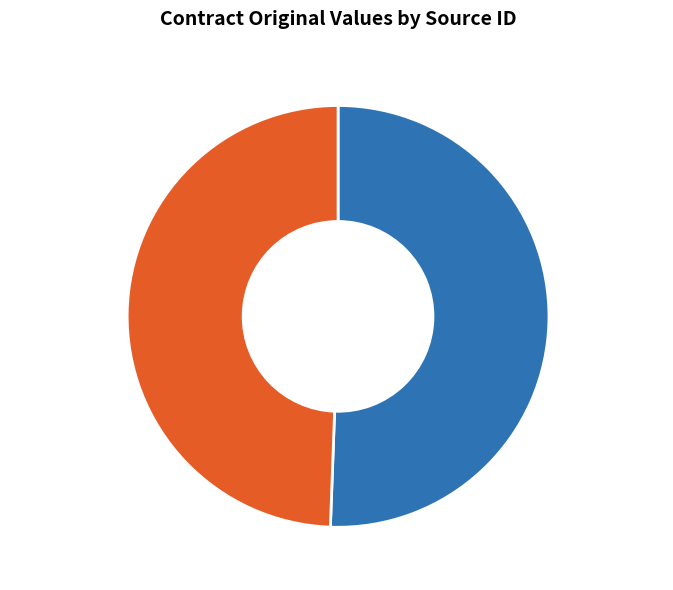

What is the largest slice in the pie chart?

PO 742071